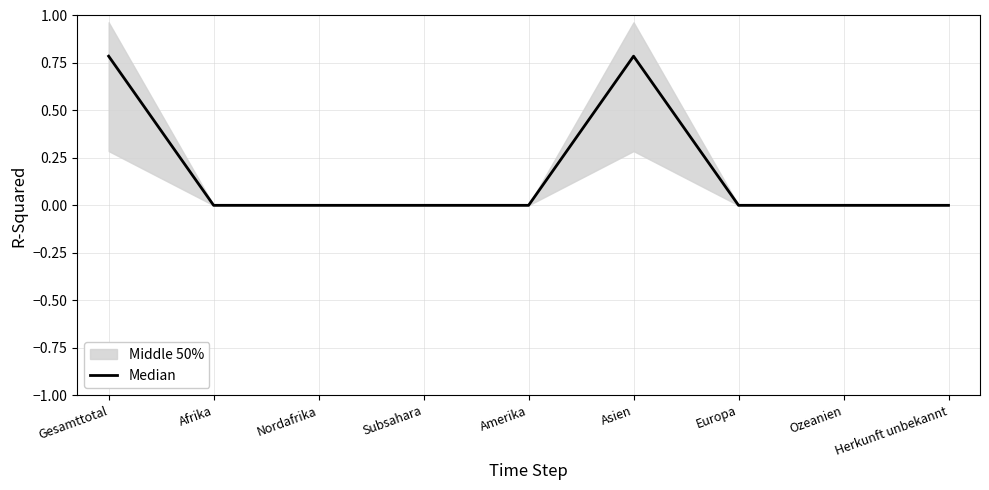

What position from the left is Nordafrika?

3